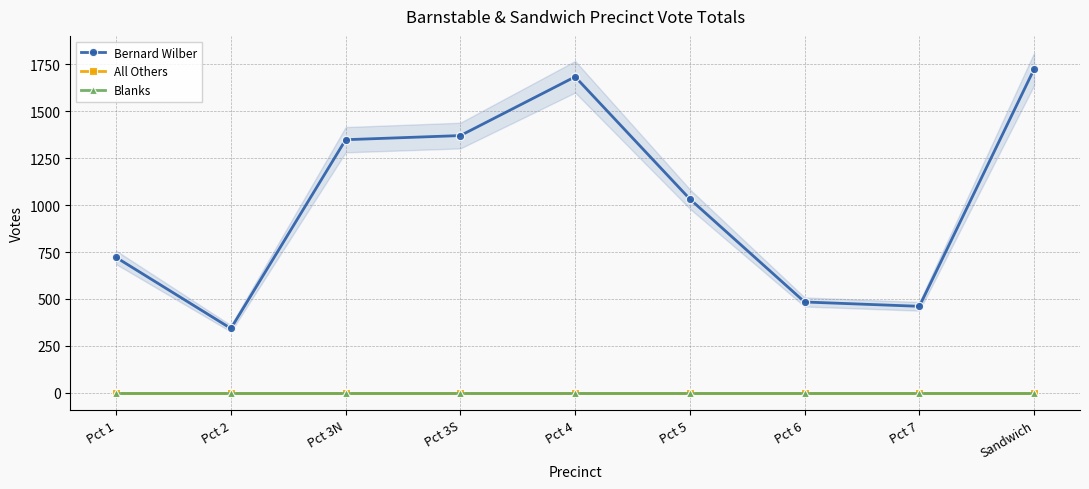

What is the difference between the Bernard Wilber values at Pct 1 and Pct 3S?

649